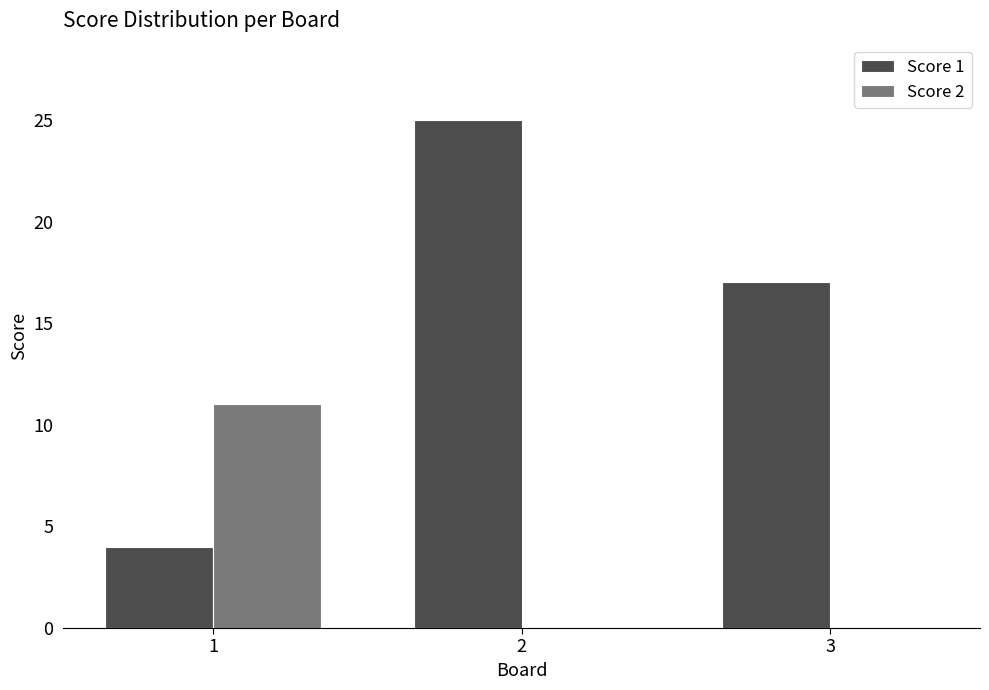

Which series has the largest total across all categories?

Score 1